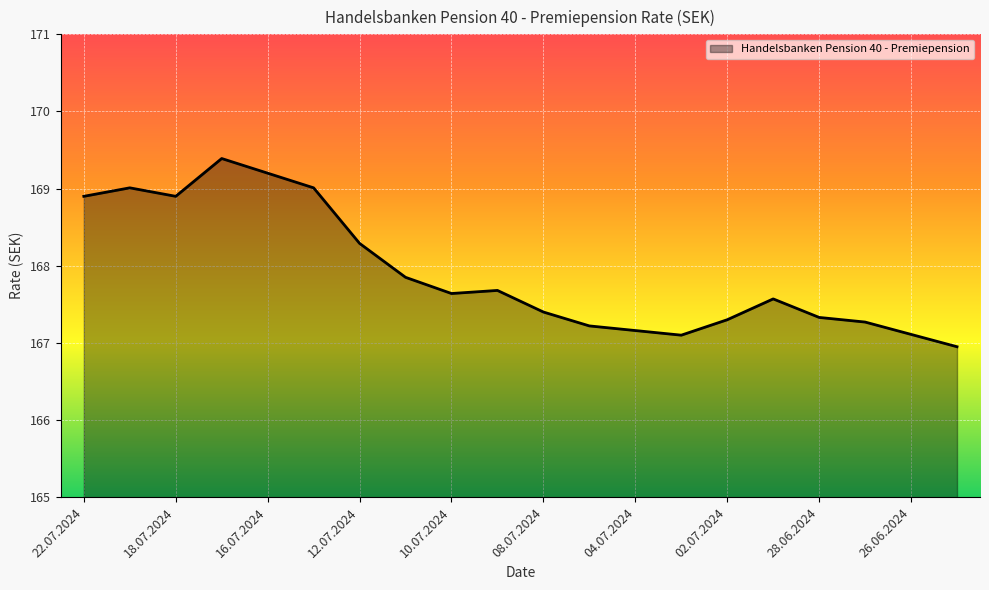

What is the difference between the maximum and minimum values?

2.4